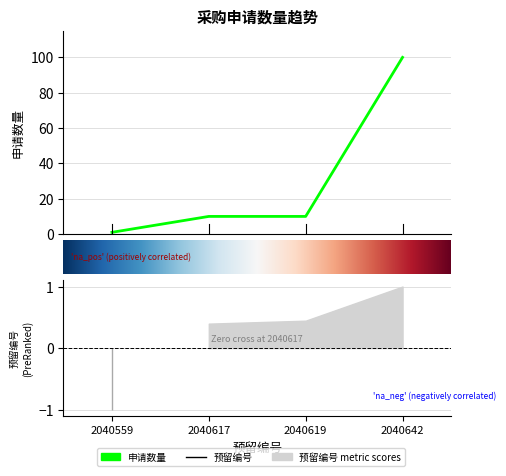

What is the sum of the values at 2040619 and 2040617?

20